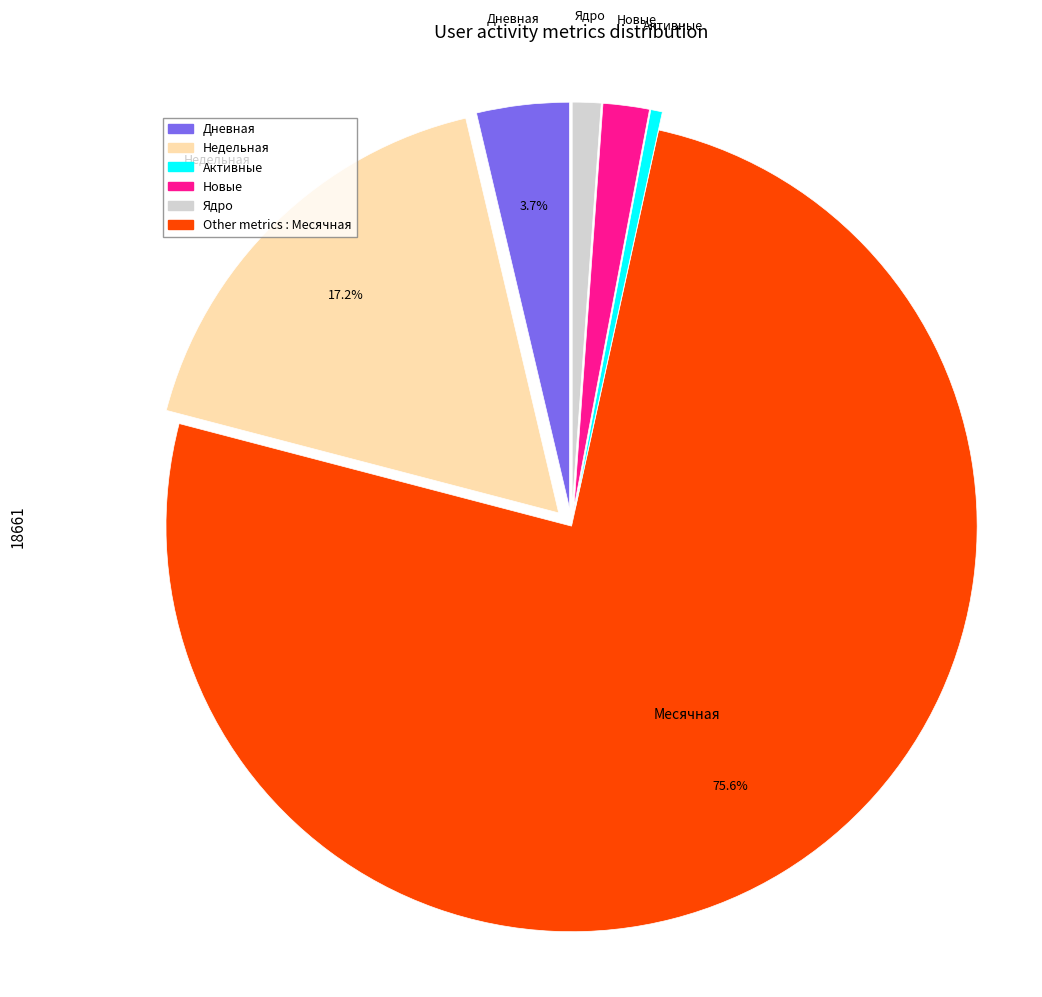

To the nearest percent, what is the difference between the largest and smallest slice percentages?

75%